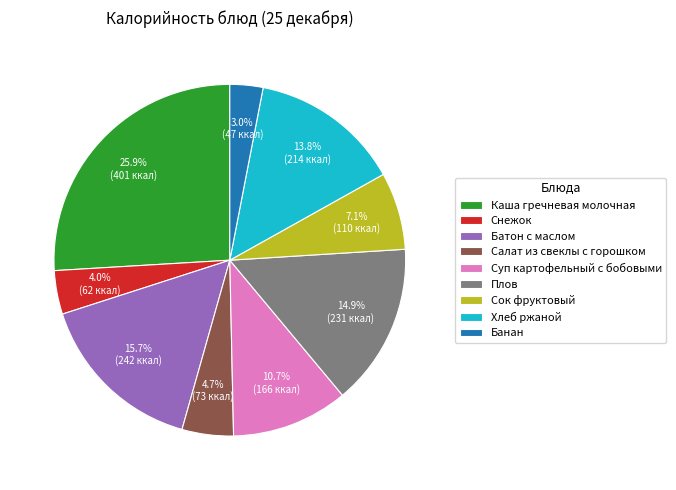

Is the sum of Каша гречневая молочная and Банан greater than half?

No